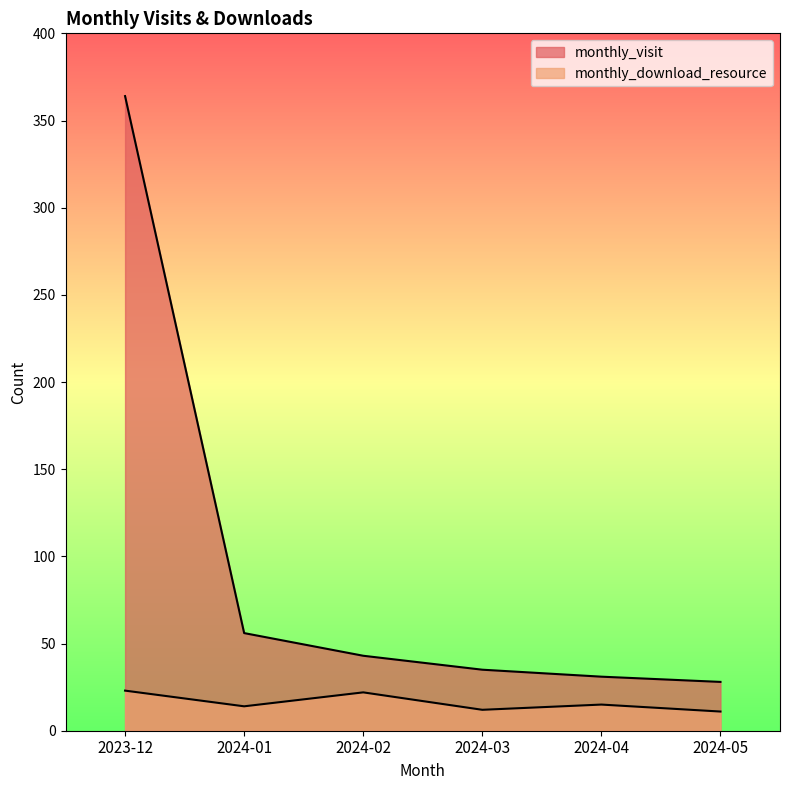

What is the value of the monthly_visit point at the 4th from the left?

35